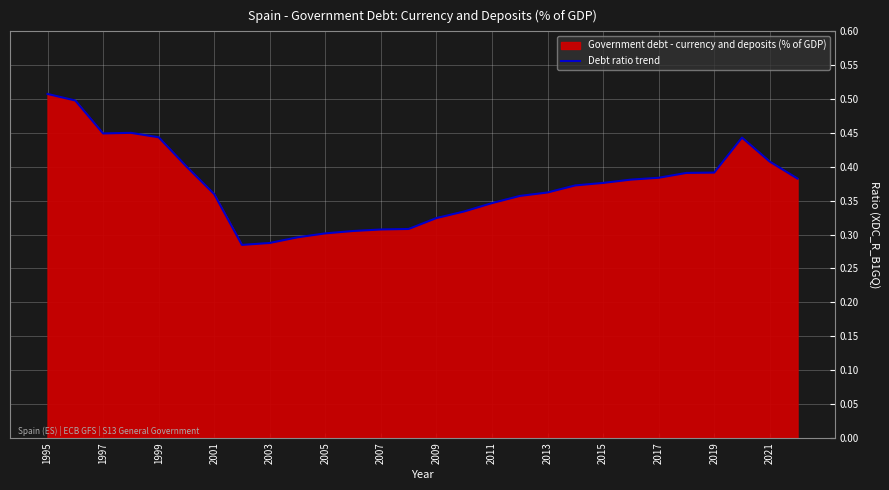

Which has a higher value, 1995 or 2001?

1995